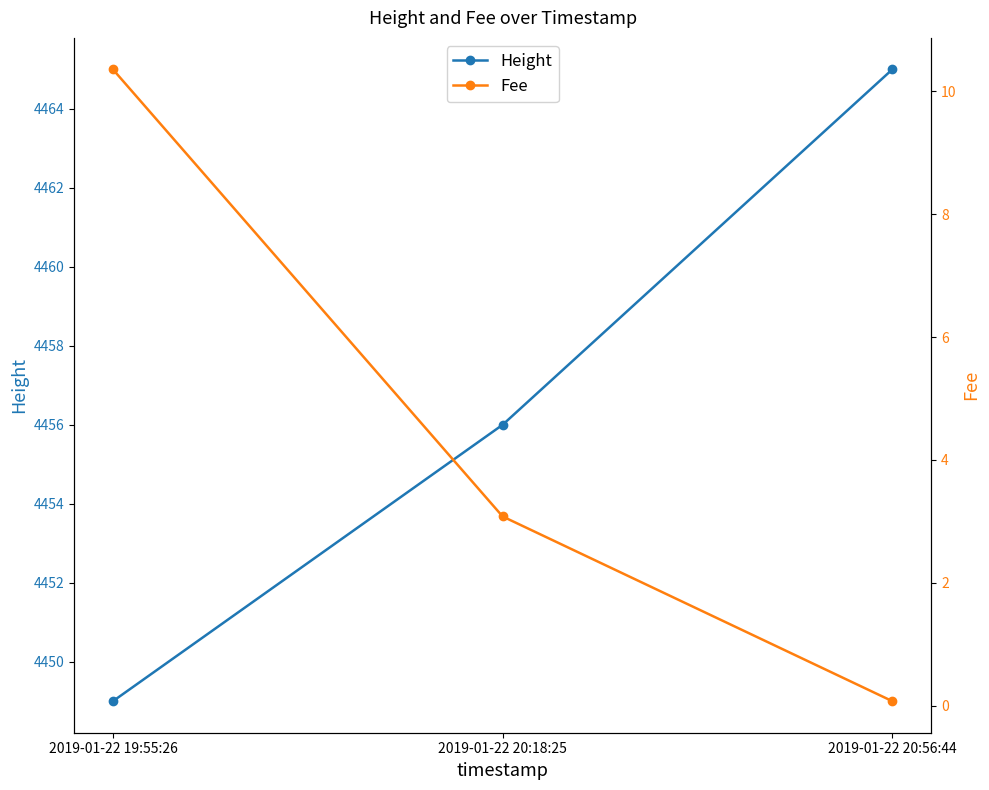

The Height series shows 1393.8 at 2019-01-22 20:18:25. True or false?

False